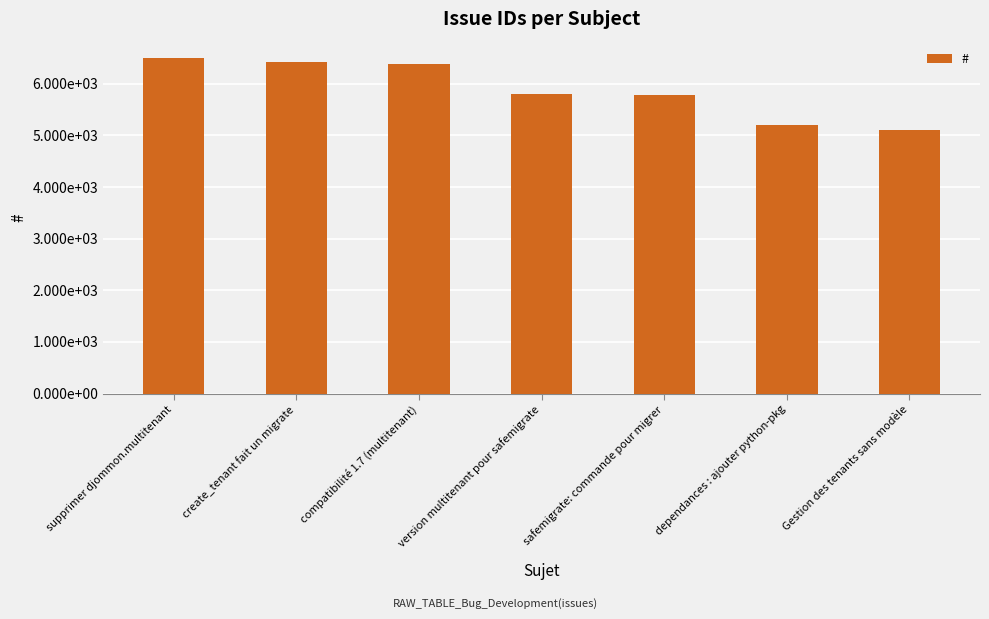

What is the value of the 3rd bar from the left?

6388